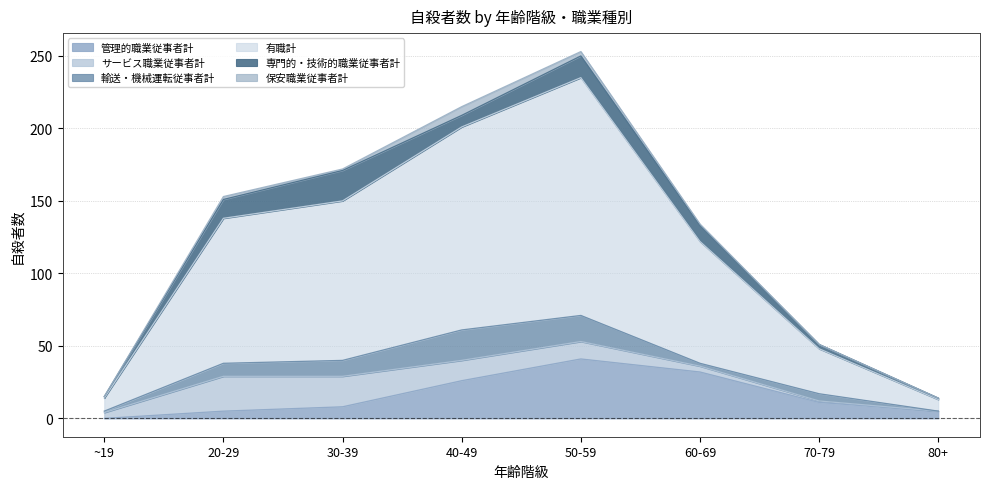

What is the sum of the 管理的職業従事者計 values at 40-49 and 50-59?

67